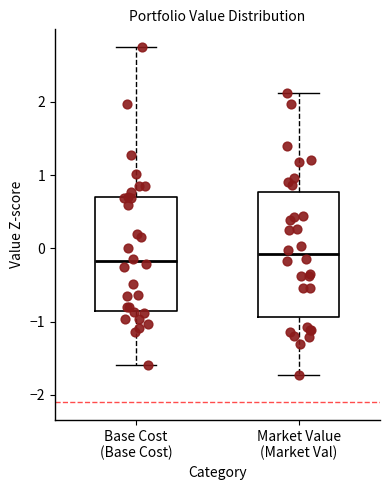

Where is the lower edge of the box for Base Cost (Base Cost) on the y-axis? The values are not printed on the chart, so give them approximately, as read against the axis.

-0.9